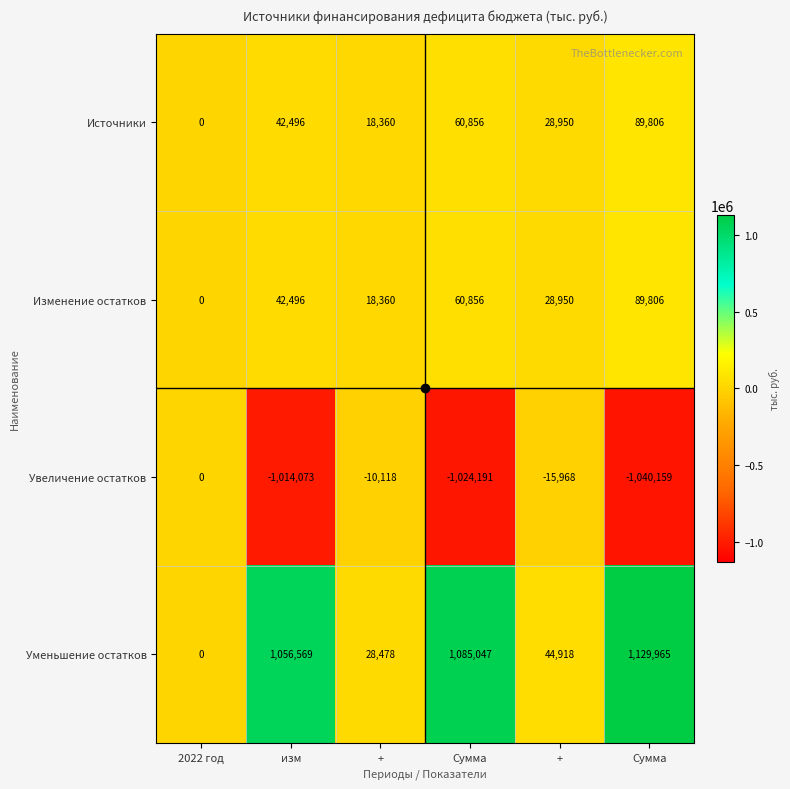

What is the spread (max minus min) of values at +?

38596.8